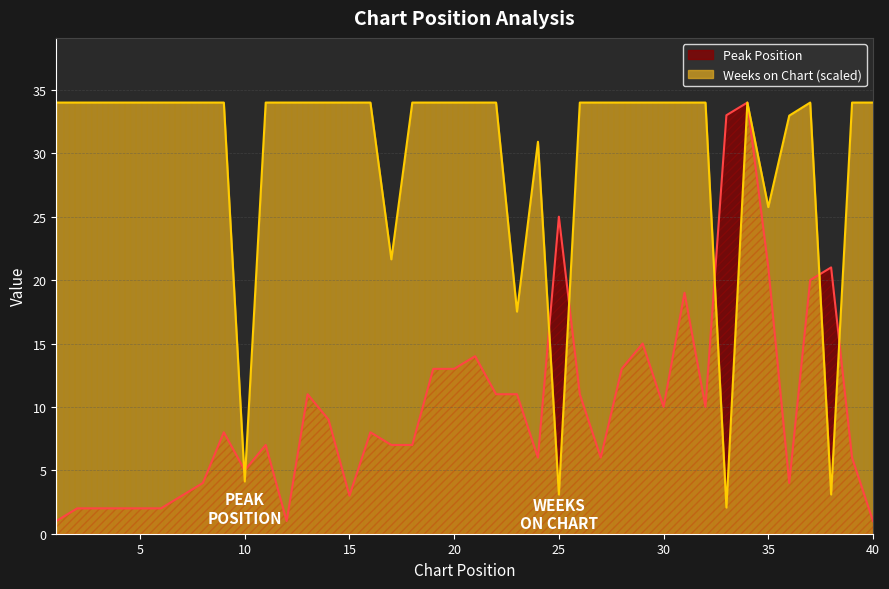

What is the total value across all series at 36?

37.0